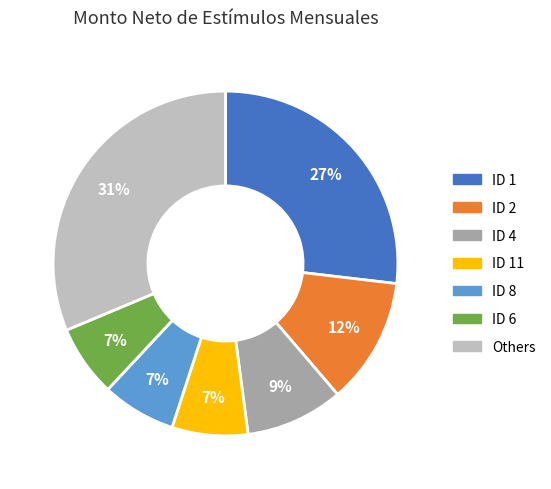

To the nearest percent, what is the average slice percentage?

14%